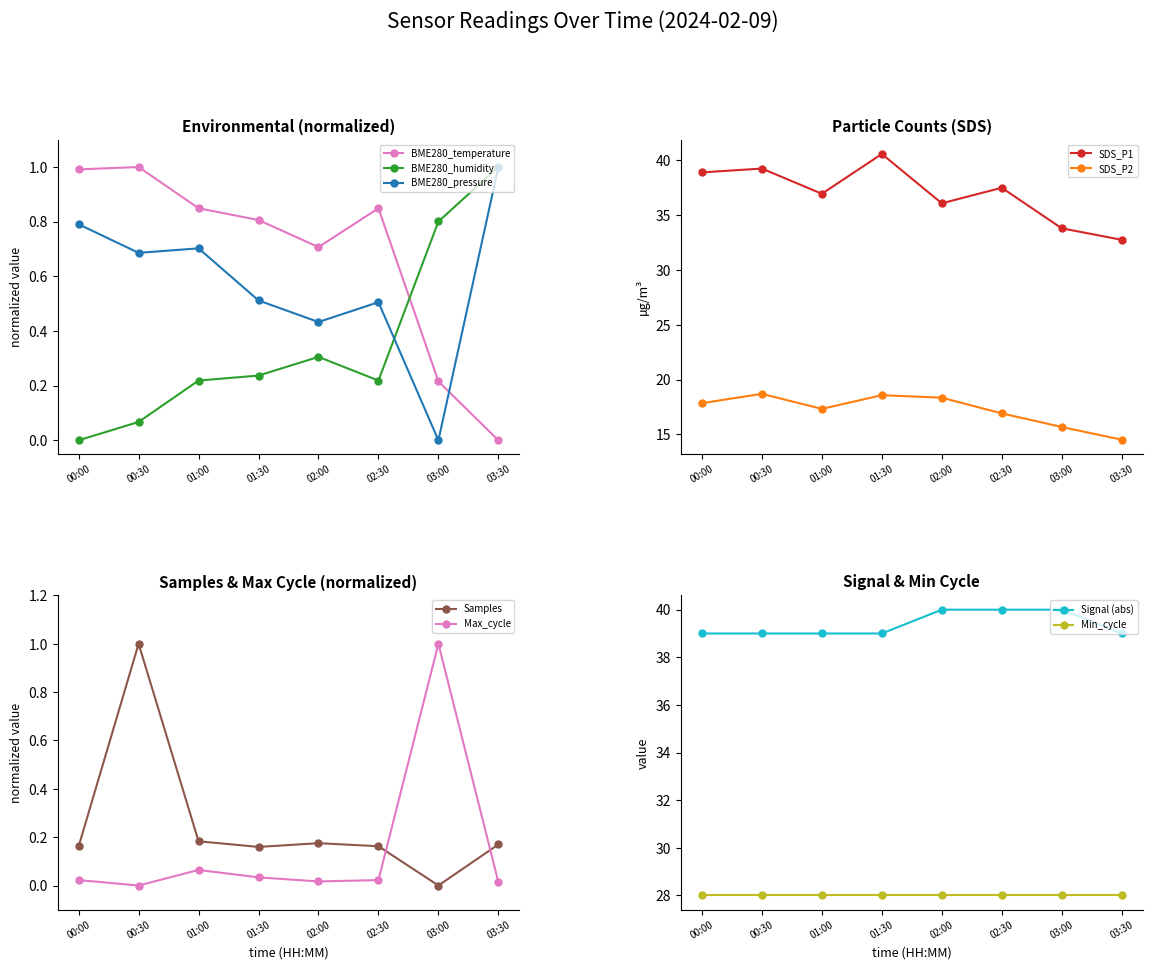

Is it true that BME280_humidity equals 0.1 at 00:30?

True